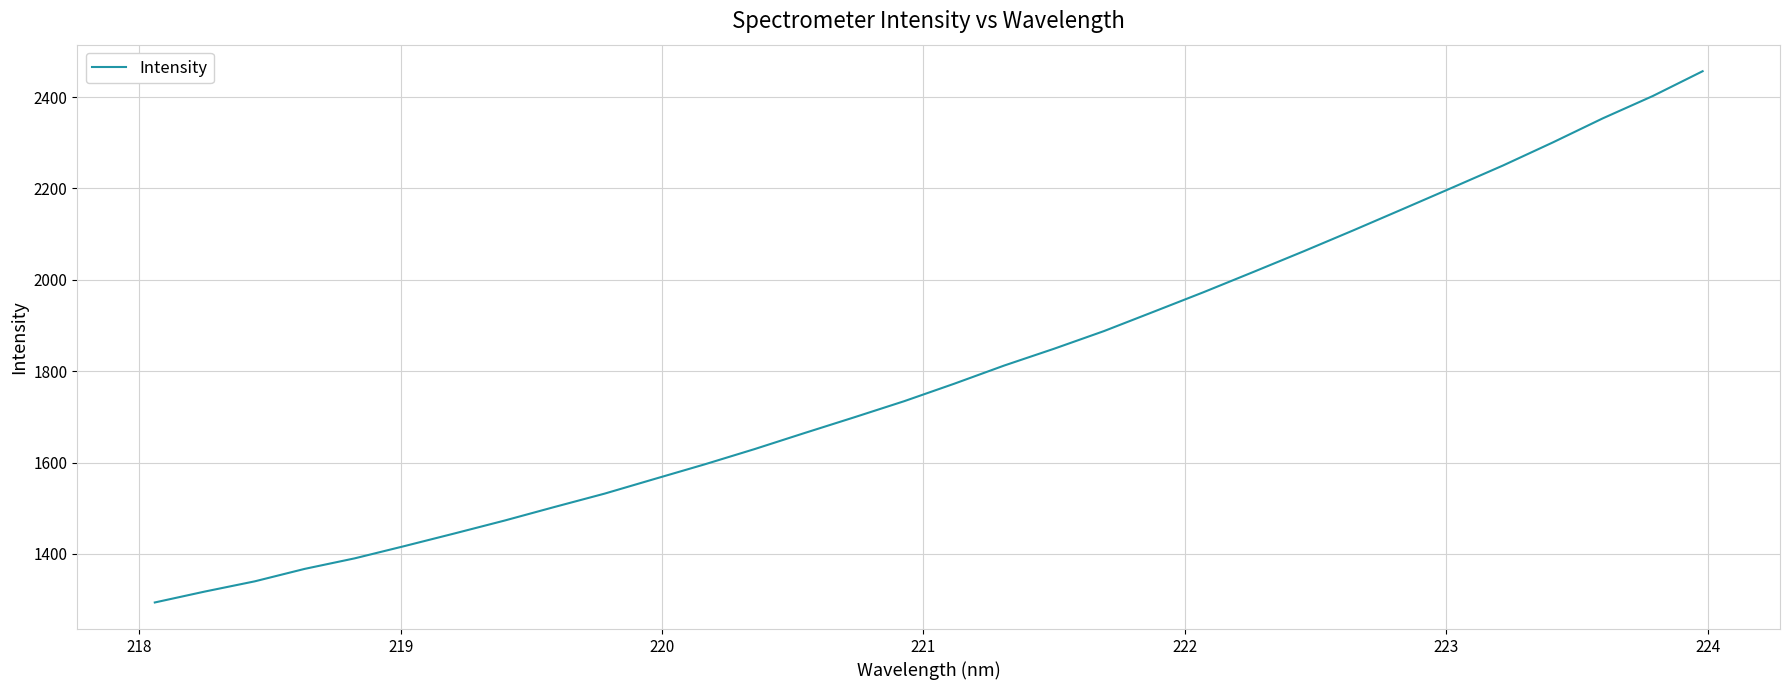

How many lines are shown in the chart?

1